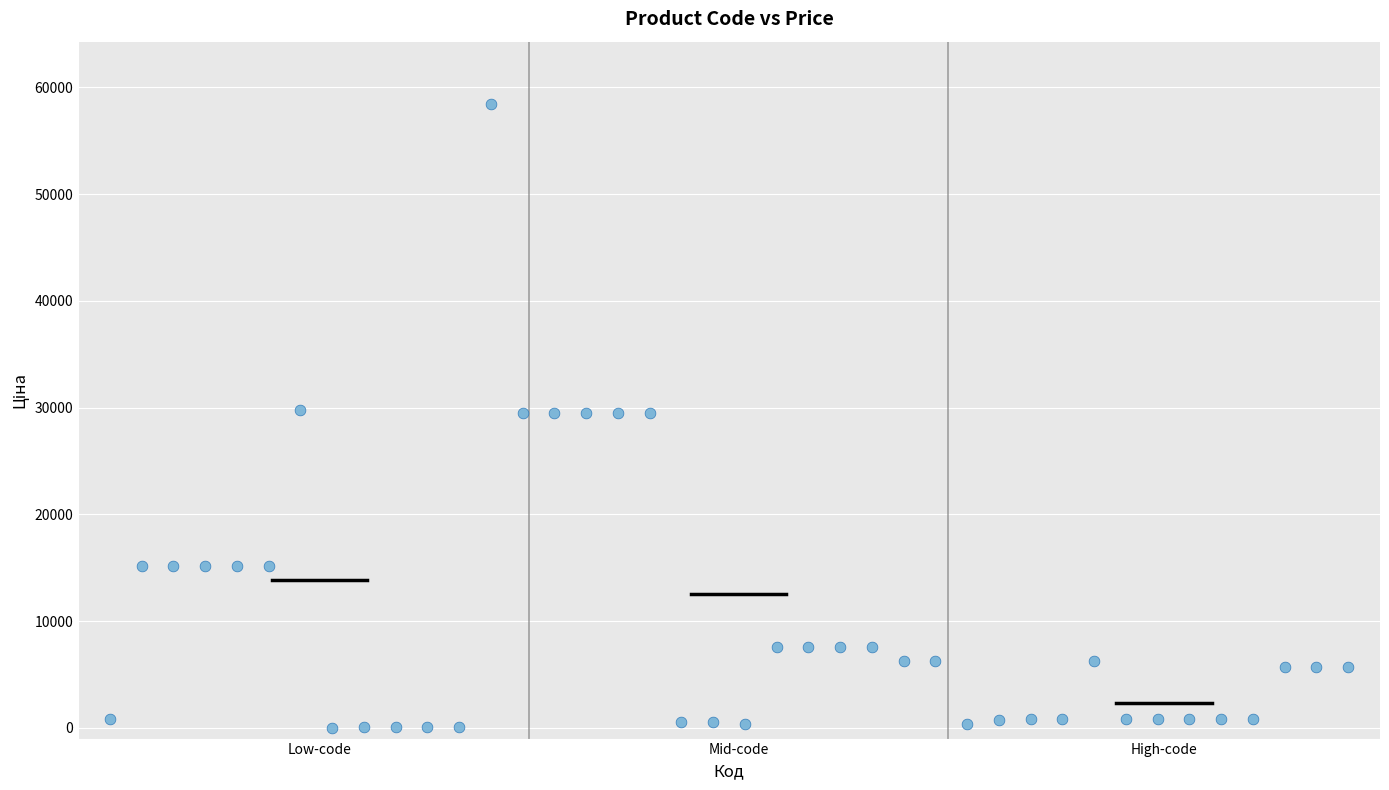

What is the range of Y values (max minus min)?

58394.5